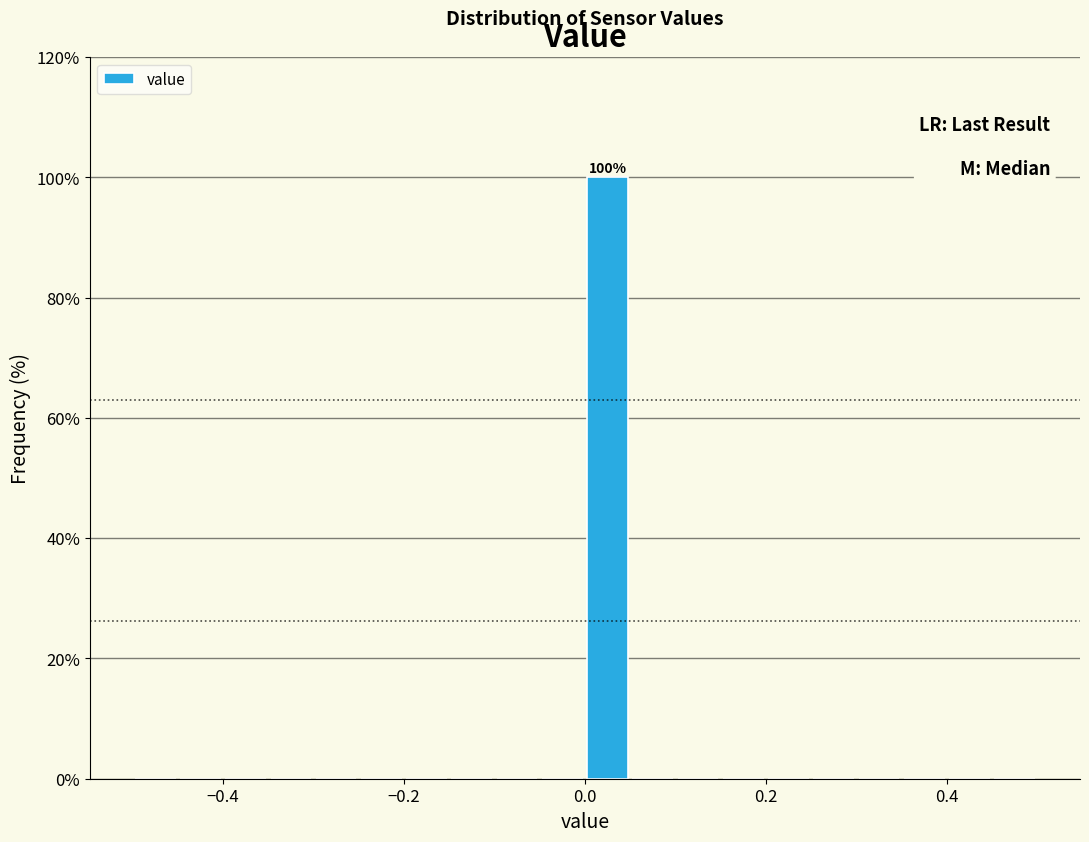

Read against the x-axis, roughly where is the centre of the tallest bar?

0.02